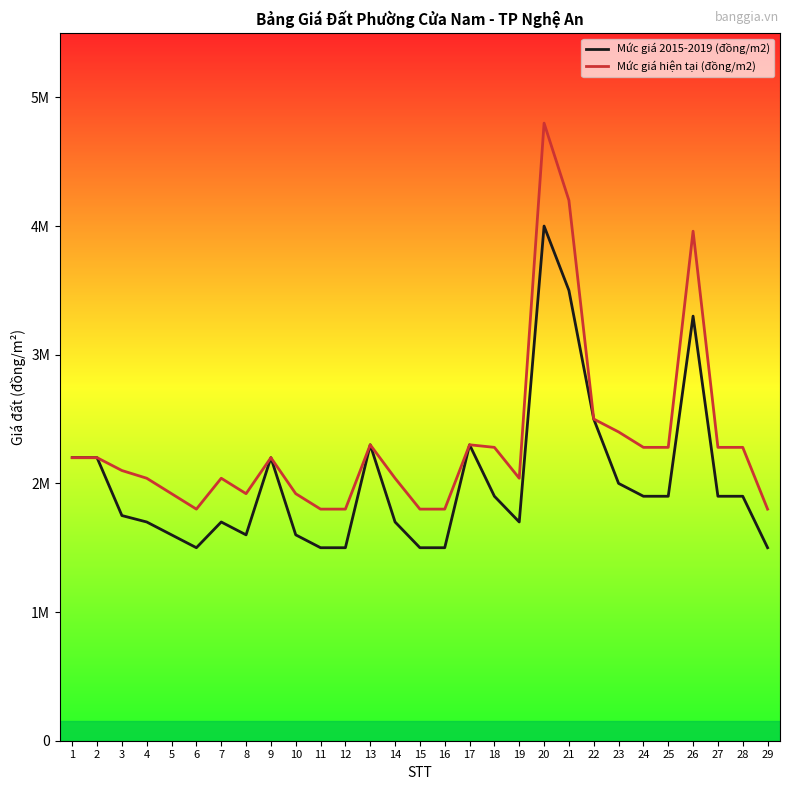

List the labels in order of Mức giá hiện tại (đồng/m2) value, largest first.

20, 21, 26, 22, 23, 13, 17, 18, 24, 25, 27, 28, 1, 2, 9, 3, 4, 7, 14, 19, 5, 8, 10, 6, 11, 12, 15, 16, 29